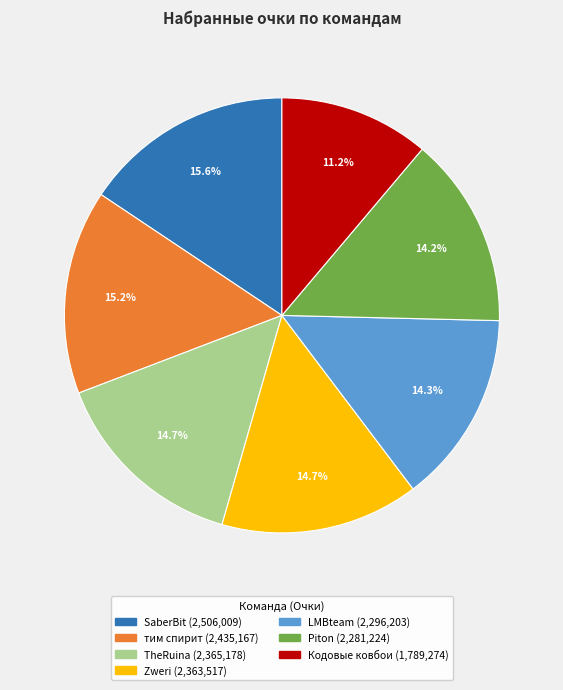

Count the number of slices in the pie.

7